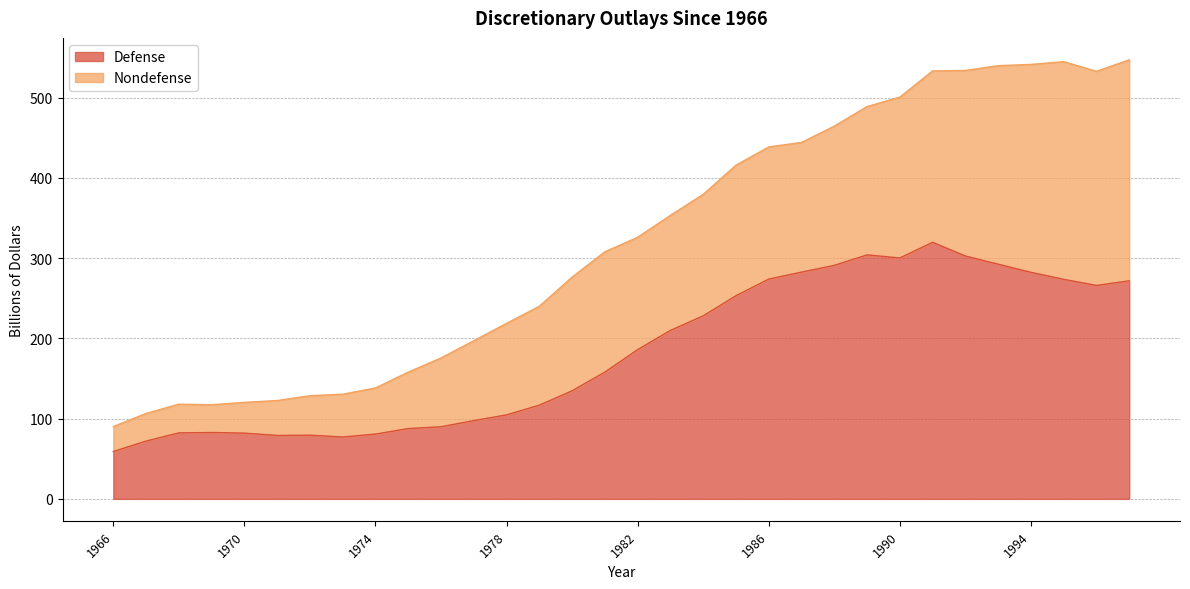

What is the average value?

181.9